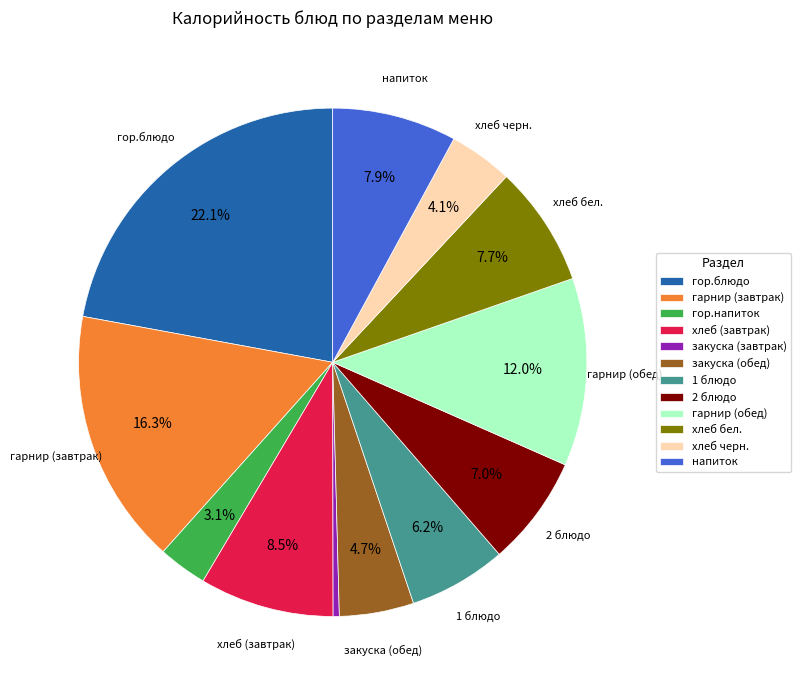

Which category has the biggest portion of the pie?

гор.блюдо